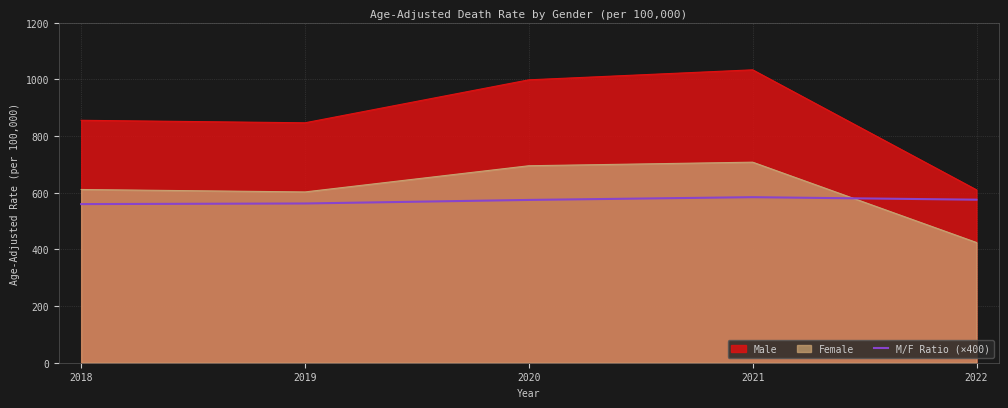

Does the chart display data point markers on the line(s)?

No